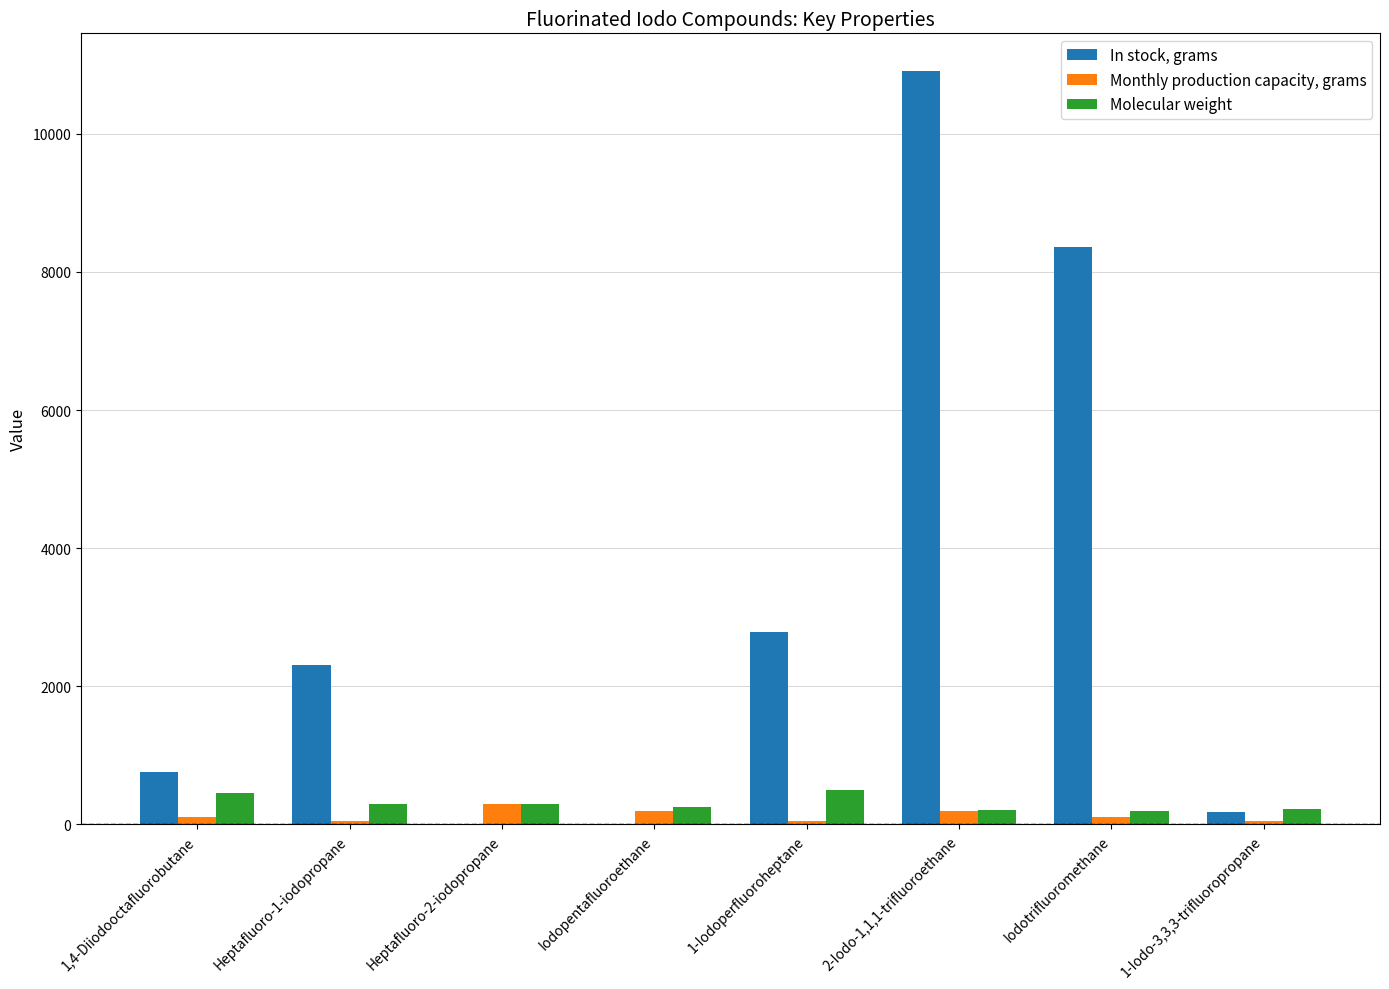

What is the sum of all In stock, grams values?

25304.0